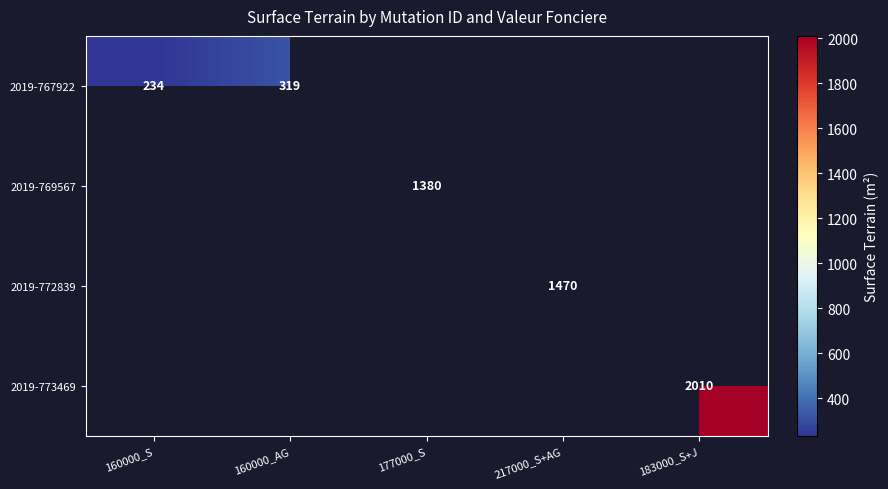

True or false: 2019-772839 has a value of 2516 at 217000_S+AG.

False